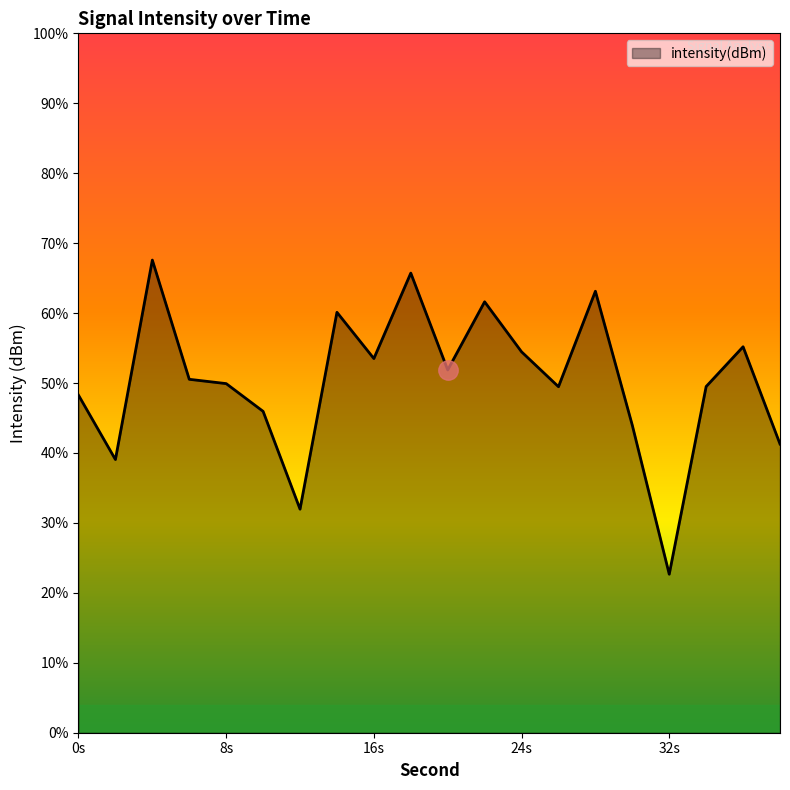

The value at 28 is -52.8. True or false?

False